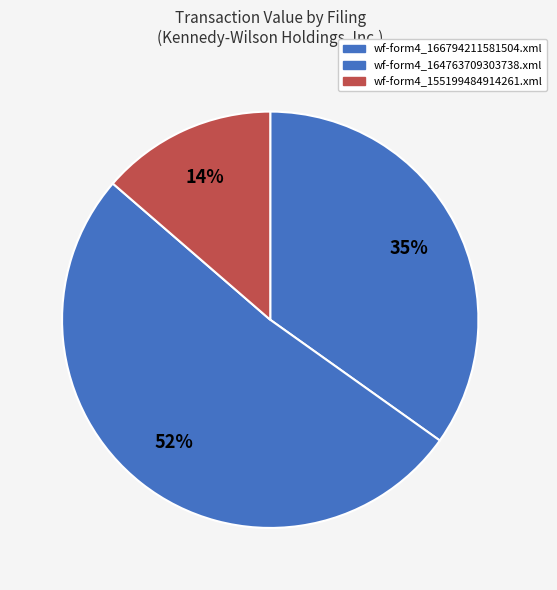

Combined, what portion of the pie is wf-form4_164763709303738.xml and wf-form4_155199484914261.xml?

65.2%